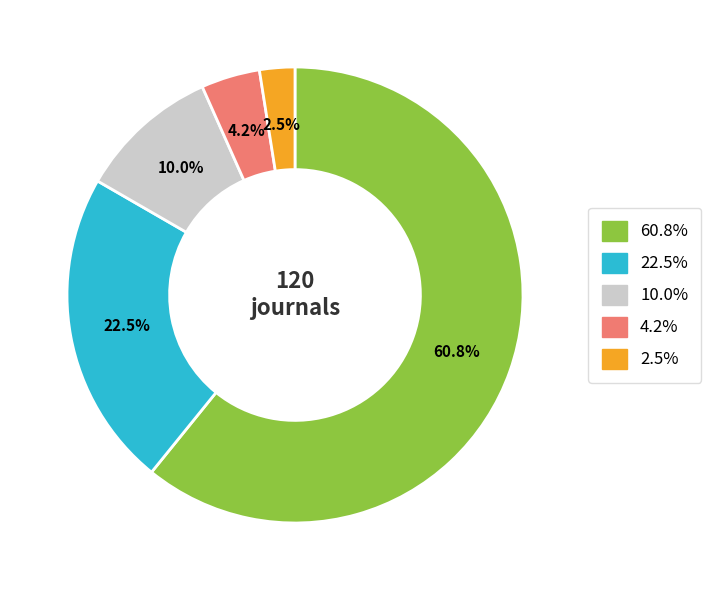

Is there any slice that represents more than half of the pie?

Yes